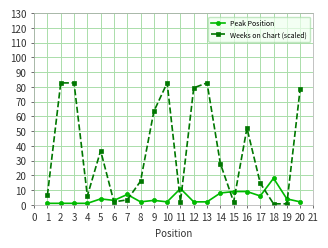

What is the total value across all series at 1?

7.7